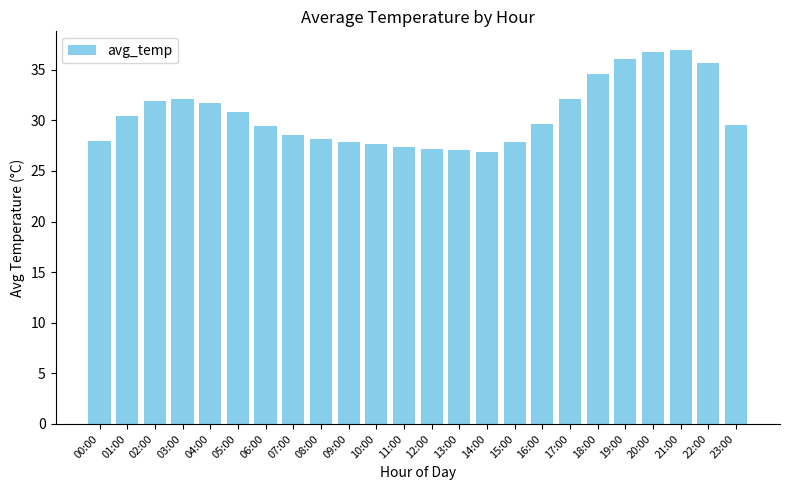

What is the label of the 14th bar from the left?

13:00